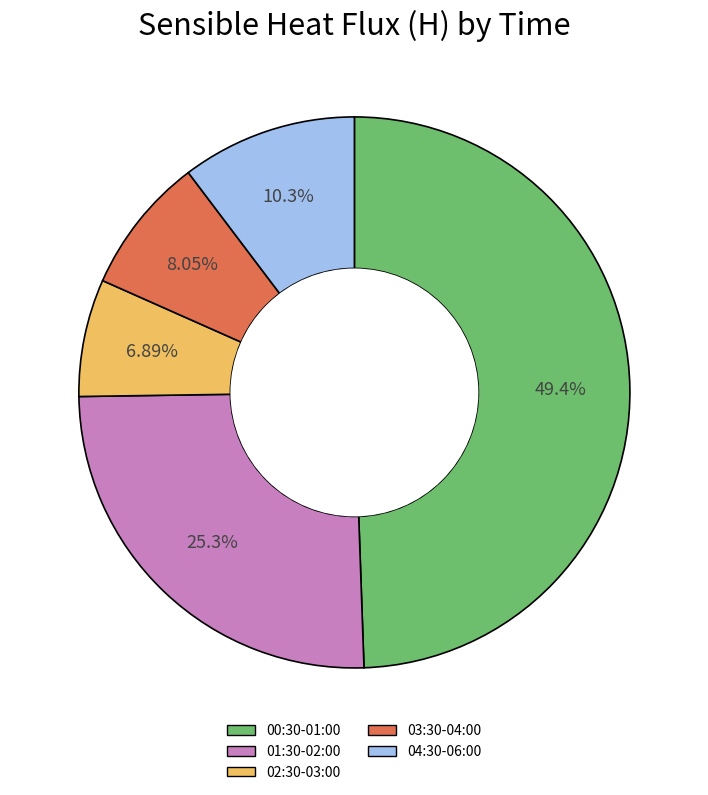

Combined, do 03:30-04:00 and 02:30-03:00 account for over 50%?

No